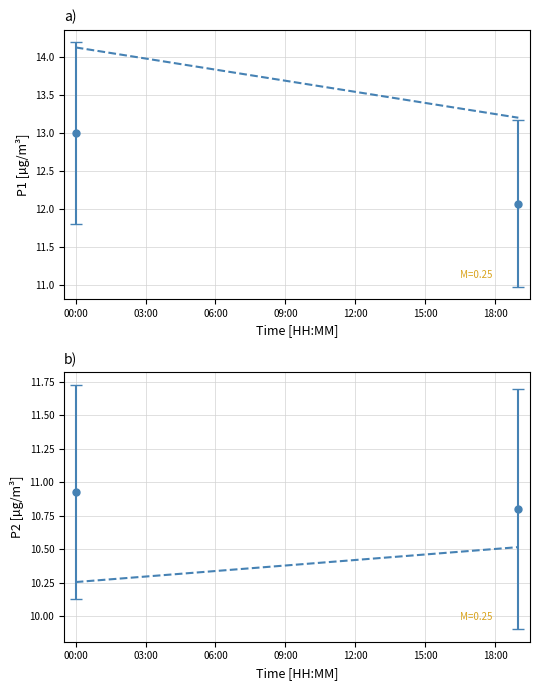

At which category does the chart reach its peak across all series?

00:00